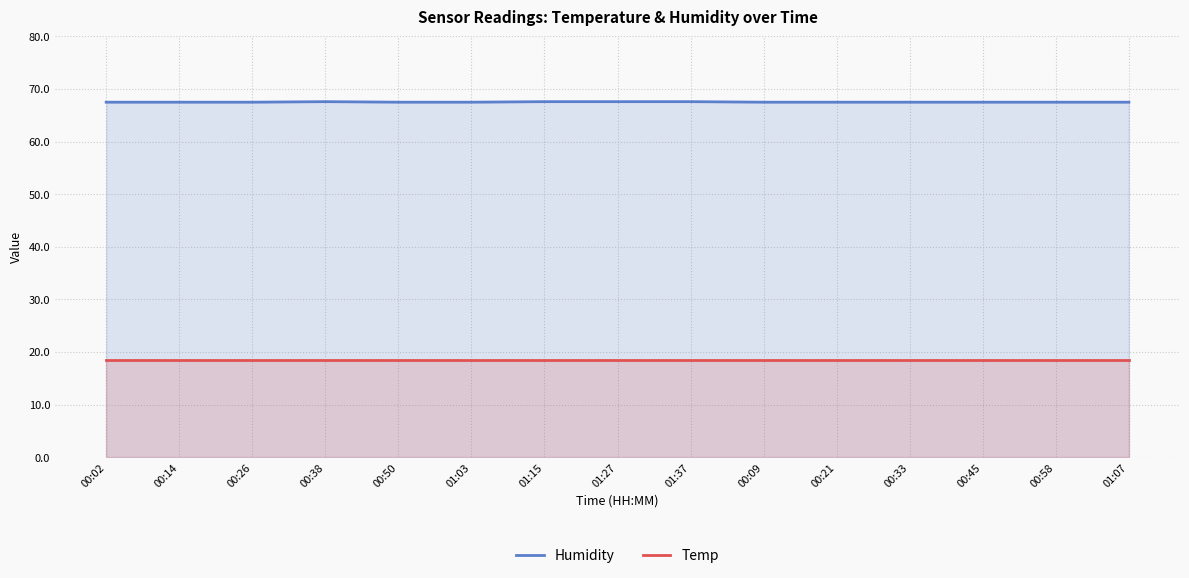

Reading right to left, what are all the values shown in this chart?

Humidity: 01:07=67.5	00:58=67.5	00:45=67.5	00:33=67.5	00:21=67.5	00:09=67.5	01:37=67.6	01:27=67.6	01:15=67.6	01:03=67.5	00:50=67.5	00:38=67.6	00:26=67.5	00:14=67.5	00:02=67.5
Temp: 01:07=18.5	00:58=18.5	00:45=18.5	00:33=18.5	00:21=18.5	00:09=18.5	01:37=18.5	01:27=18.5	01:15=18.5	01:03=18.5	00:50=18.5	00:38=18.5	00:26=18.5	00:14=18.5	00:02=18.5